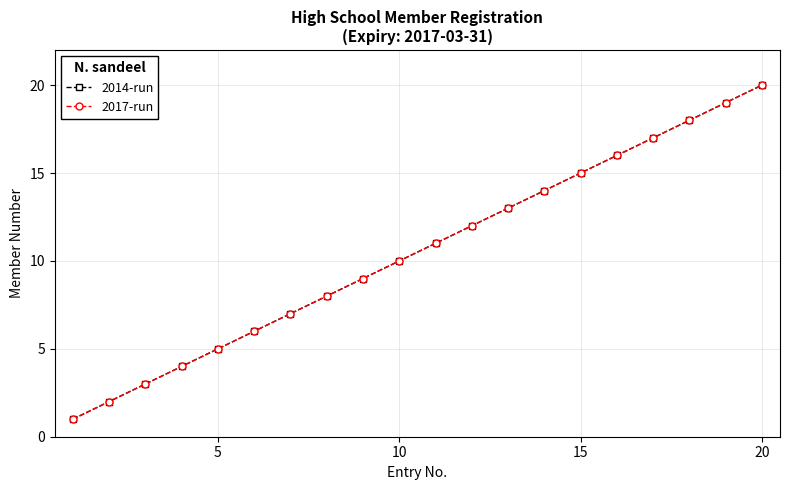

True or false: 2014-run and 2017-run intersect in this chart.

False